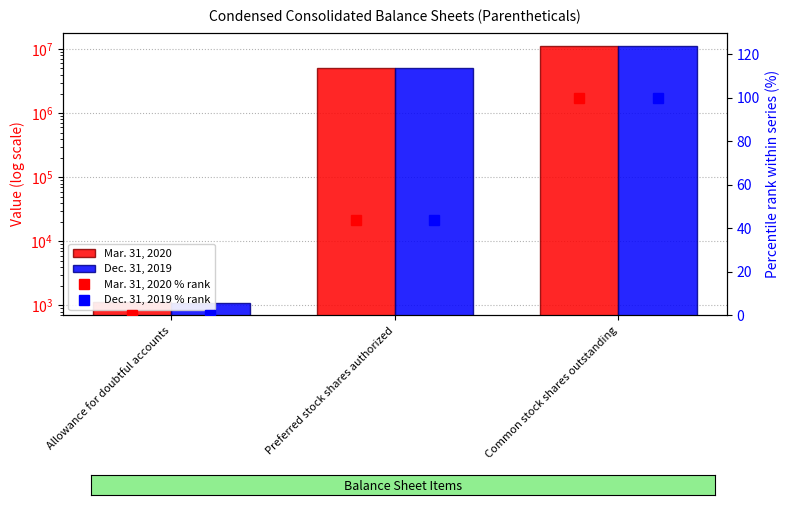

What is the difference between the Mar. 31, 2020 values at Common stock shares outstanding and Preferred stock shares authorized?

6405468.0